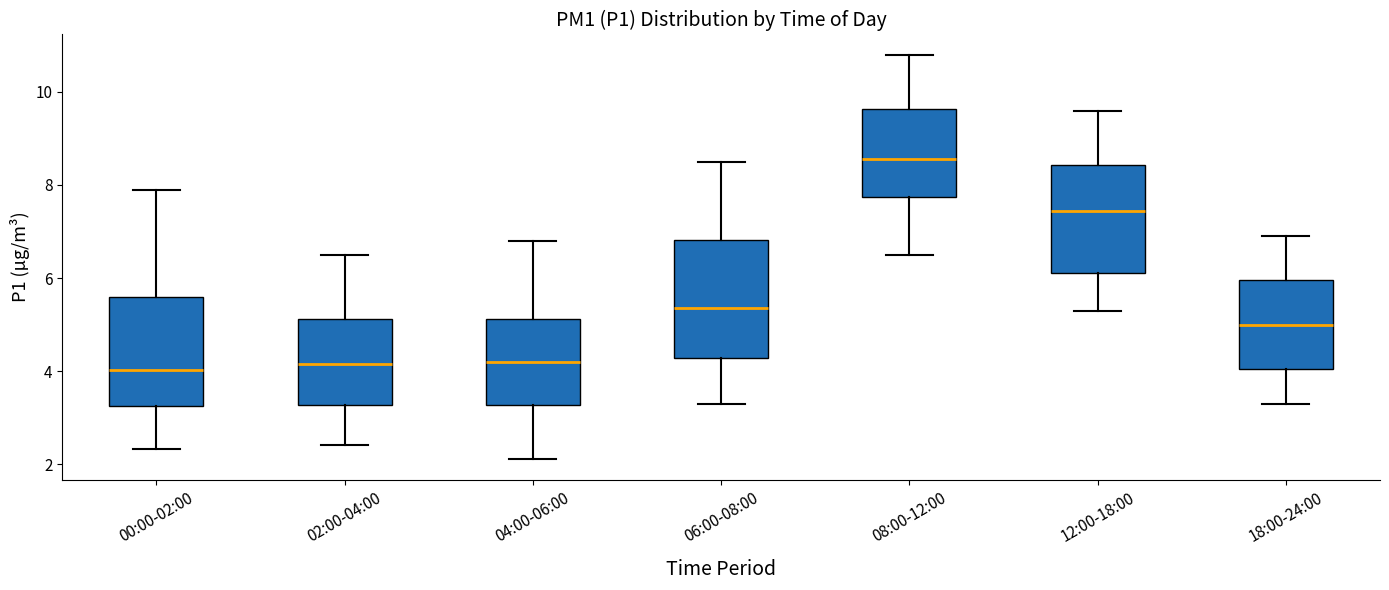

Reading left to right, transcribe this box plot: for each box, give where its median line is, the range the box spans, and where its two whiskers end, as read against the y-axis. The values are not printed on the chart, so give them approximately, as read against the axis.

00:00-02:00: median 4.0, box 3.2 to 5.6, whiskers 2.4 to 8.0
02:00-04:00: median 4.2, box 3.2 to 5.2, whiskers 2.4 to 6.6
04:00-06:00: median 4.2, box 3.2 to 5.2, whiskers 2.2 to 6.8
06:00-08:00: median 5.4, box 4.2 to 6.8, whiskers 3.4 to 8.6
08:00-12:00: median 8.6, box 7.8 to 9.6, whiskers 6.6 to 10.8
12:00-18:00: median 7.4, box 6.2 to 8.4, whiskers 5.4 to 9.6
18:00-24:00: median 5.0, box 4.0 to 6.0, whiskers 3.4 to 7.0